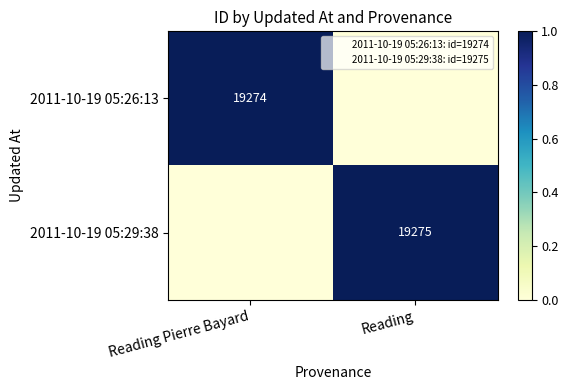

Which series has the largest total across all categories?

2011-10-19 05:29:38